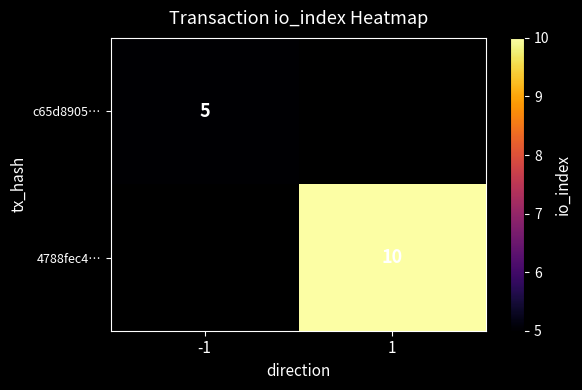

Is it true that c65d8905… equals 5 at -1?

True